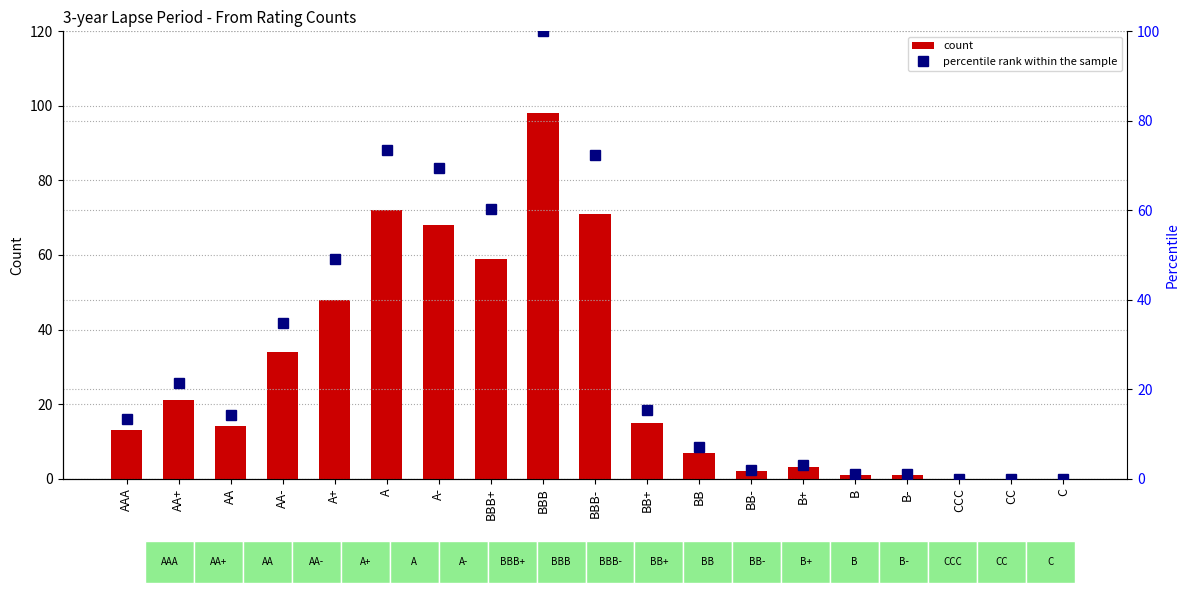

How many values in count are above zero?

16